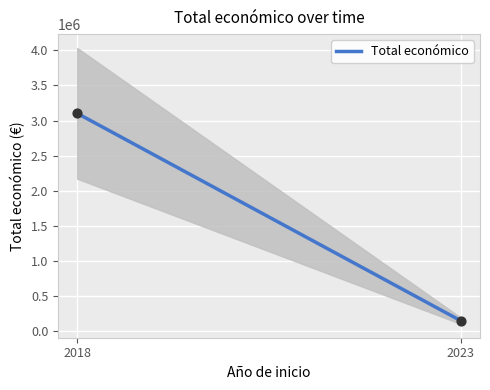

What is the minimum value for Total económico?

150000.0